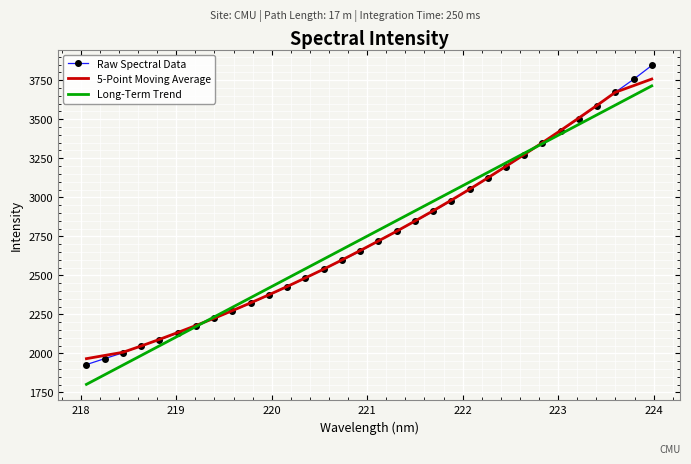

How many values in the 5-Point Moving Average series are below 2720?

16